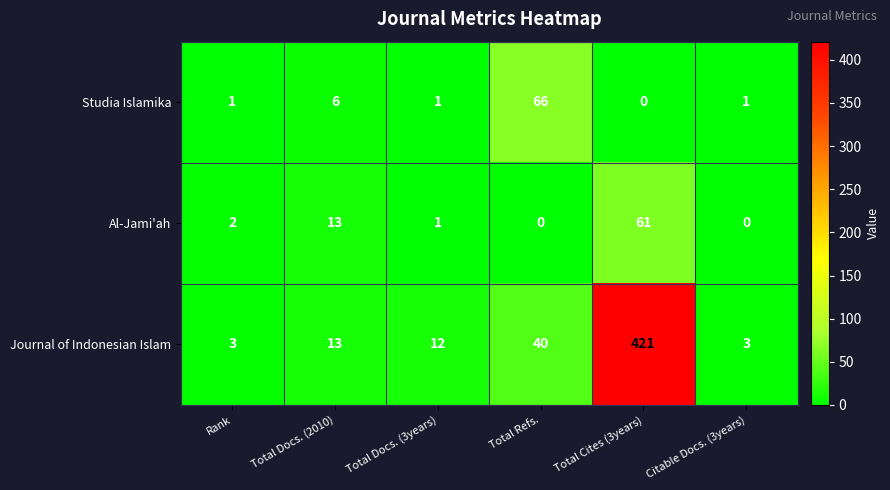

At Total Refs., list the series in order from smallest to largest.

Al-Jami'ah, Journal of Indonesian Islam, Studia Islamika